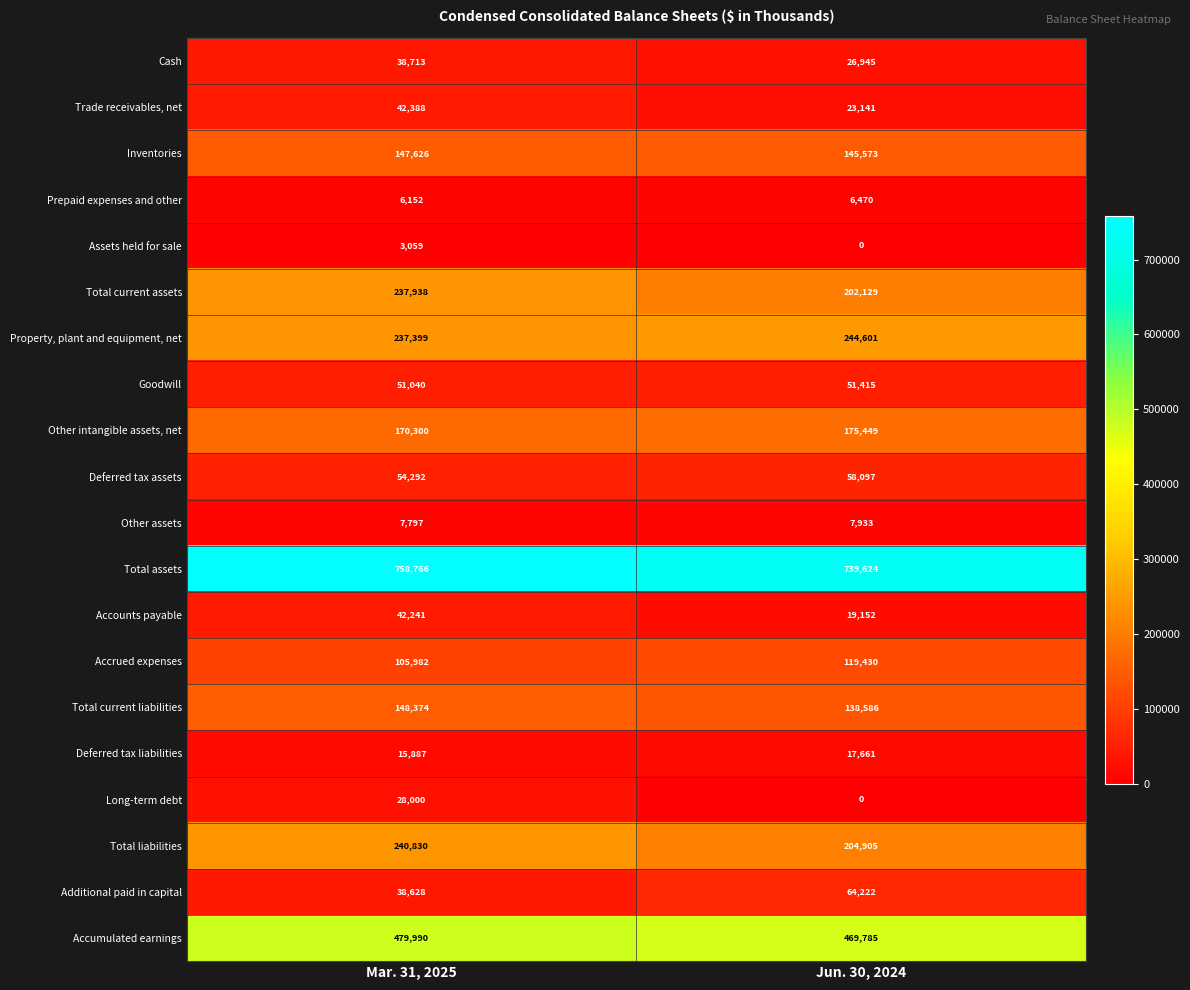

The Long-term debt series shows -10306 at Jun. 30, 2024. True or false?

False